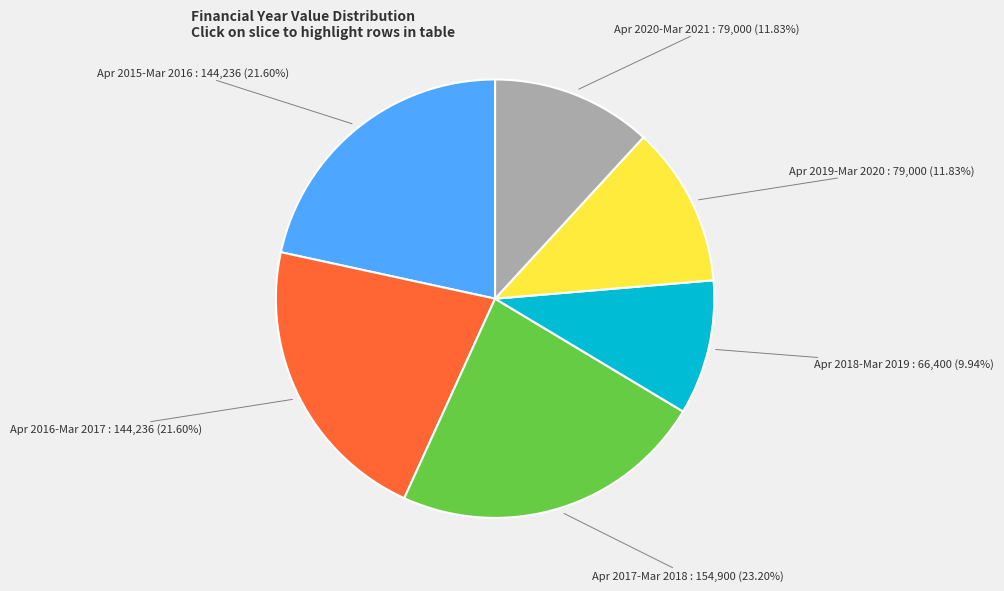

Does any single category account for the majority?

No